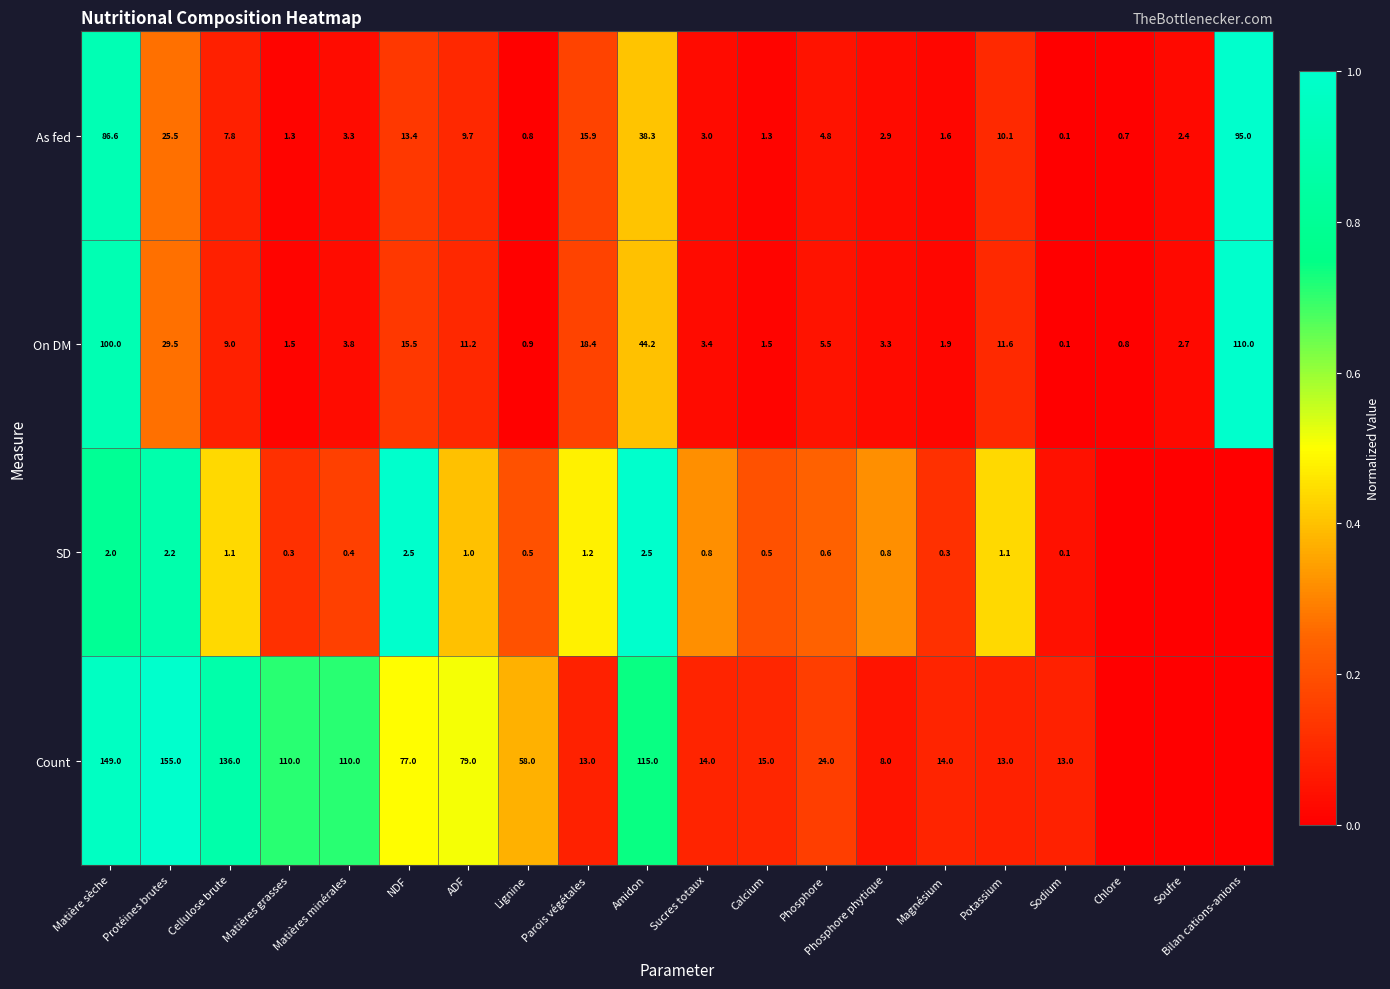

Which has a higher value, Matières minérales or Bilan cations-anions?

Bilan cations-anions